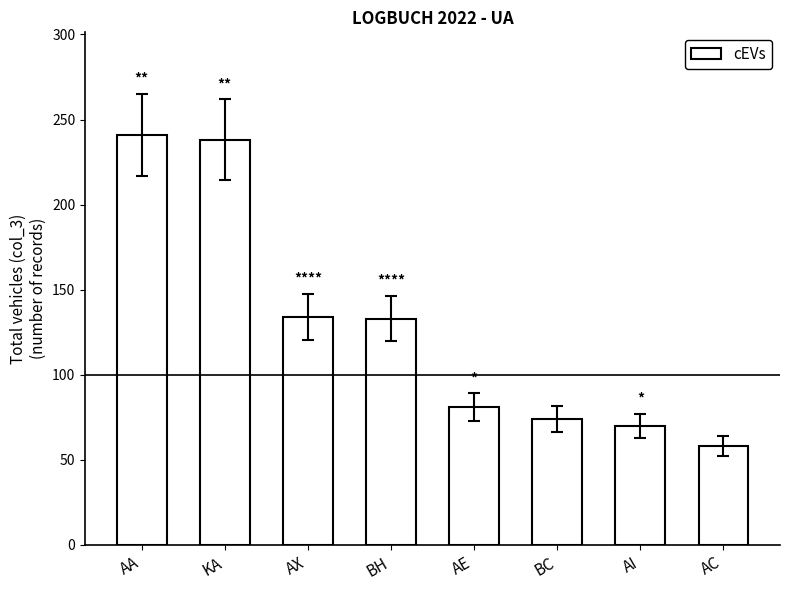

At which category does the chart reach its minimum across all series?

AC